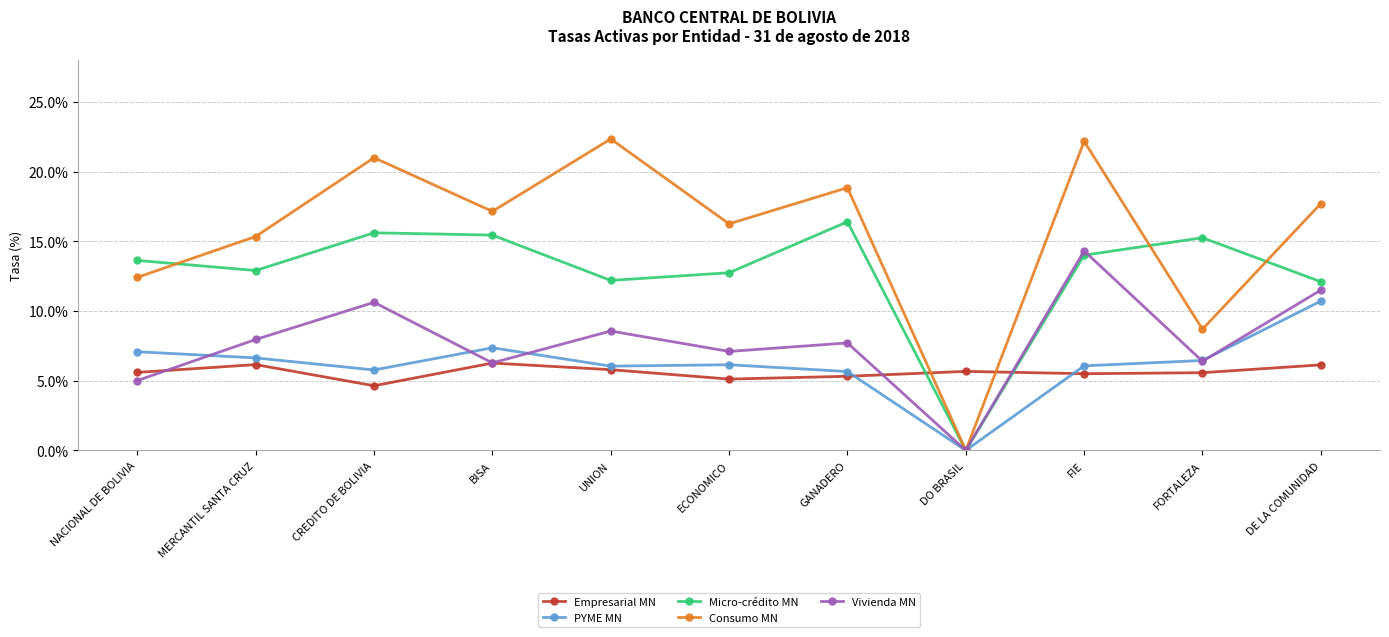

How many values in the Empresarial MN series exceed 5?

10